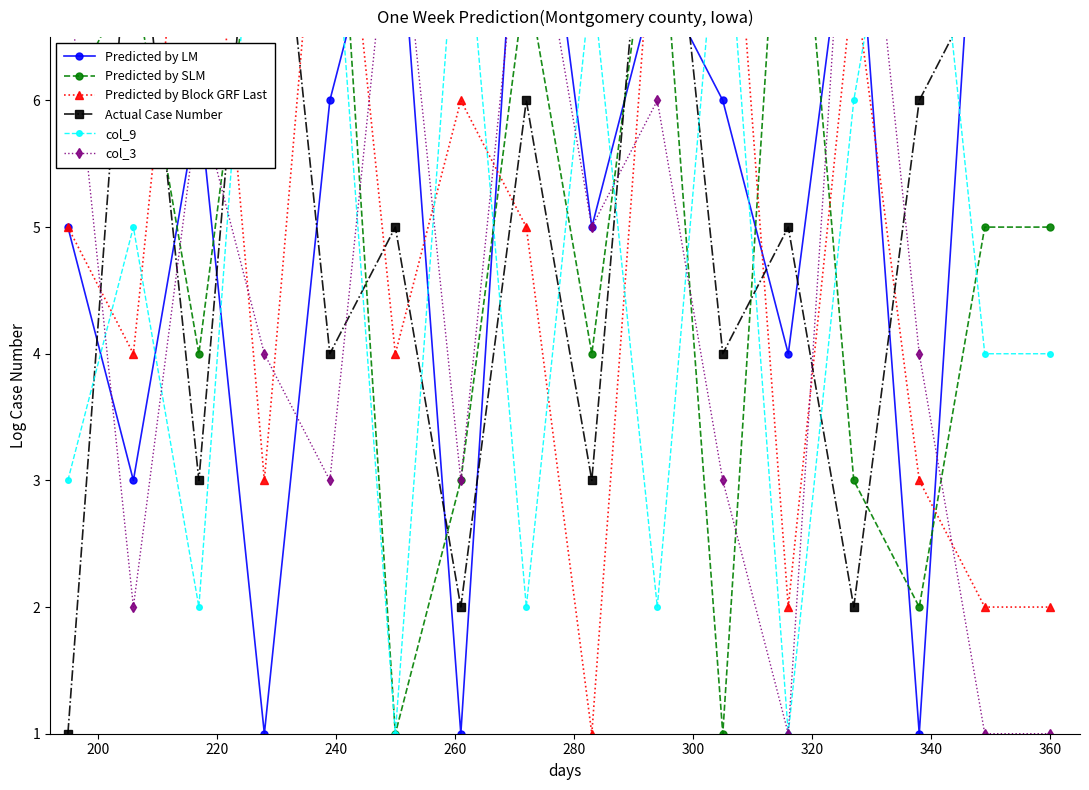

Is the value of Actual Case Number at 340 greater than the value of col_9 at 300?

No